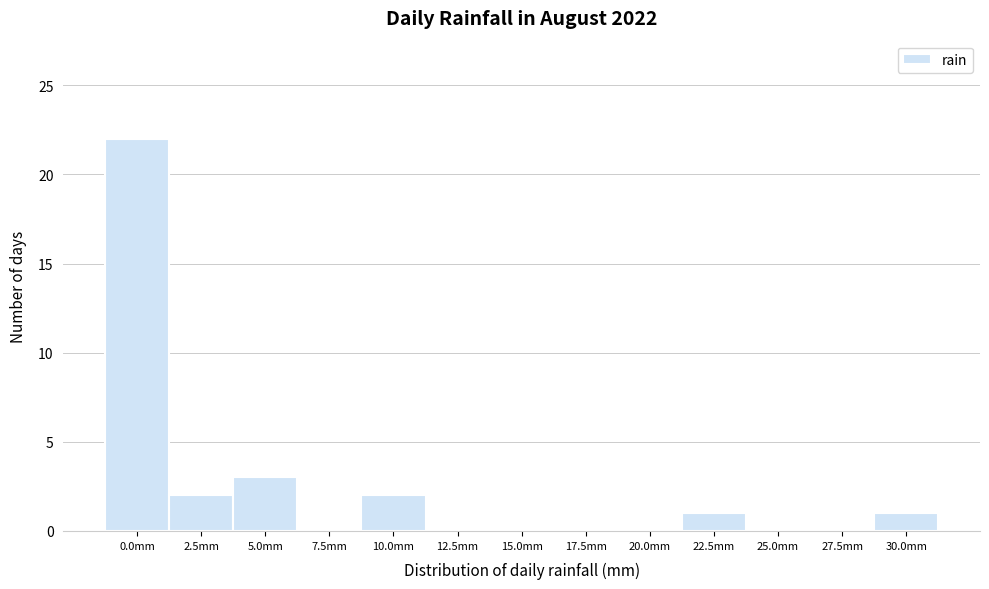

Reading left to right, list all the values displayed in this chart.

0.0mm=22	2.5mm=2	5.0mm=3	7.5mm=0	10.0mm=2	12.5mm=0	15.0mm=0	17.5mm=0	20.0mm=0	22.5mm=1	25.0mm=0	27.5mm=0	30.0mm=1